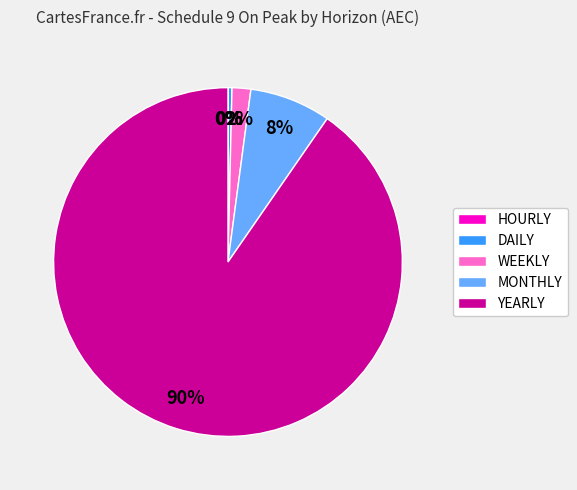

To the nearest percent, what is the combined percentage of YEARLY and WEEKLY?

92%